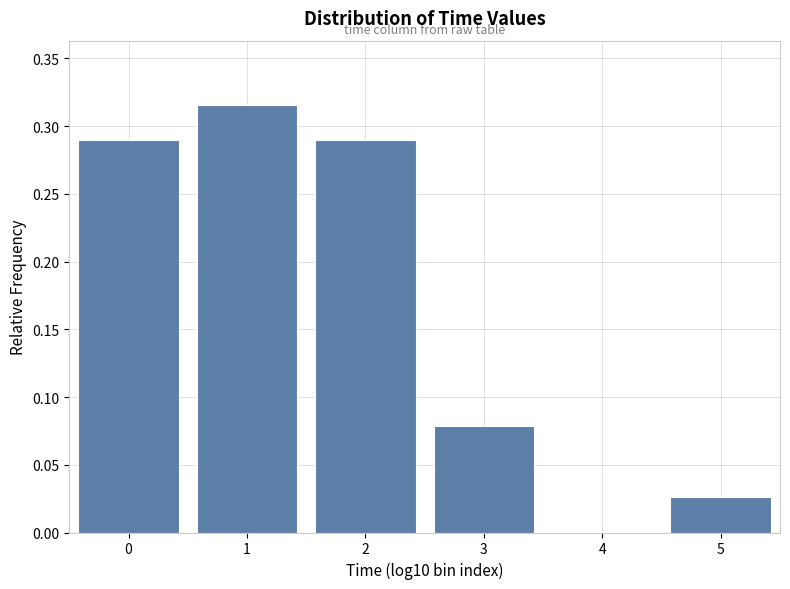

Which has a higher value, 3 or 4?

3